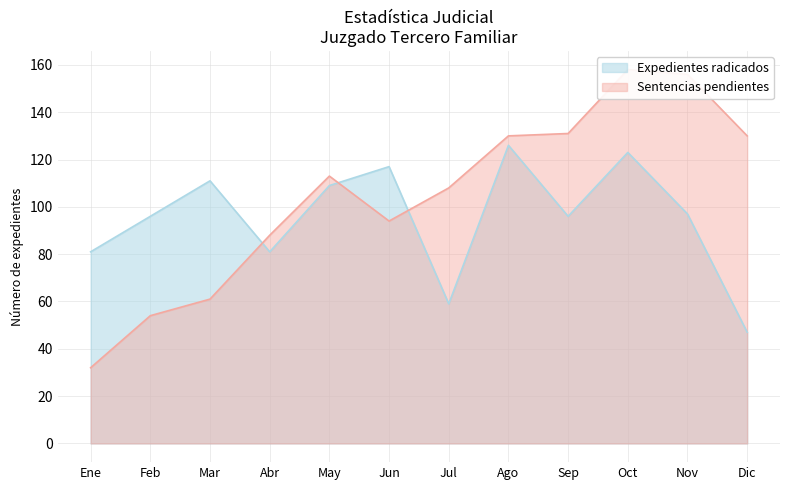

Between which two adjacent categories do Expedientes radicados and Sentencias definitivas pendientes first intersect?

Mar and Abr